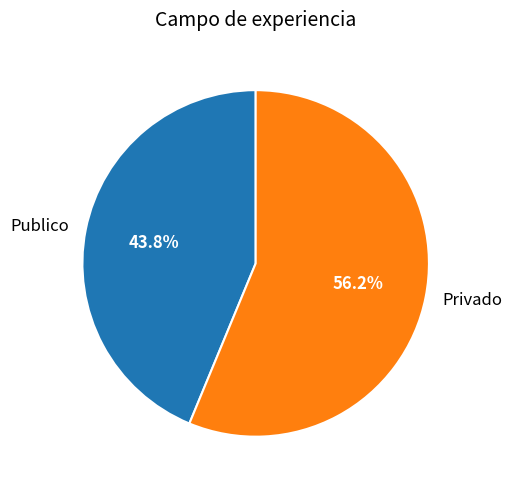

To the nearest percent, what is the average slice percentage?

50%